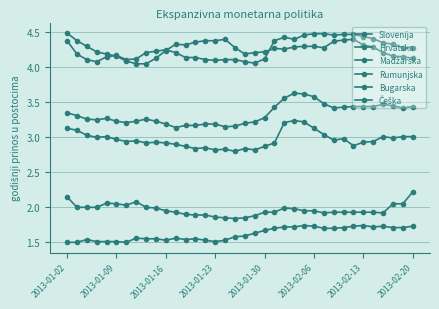

At how many categories does at least one series exceed 4?

36